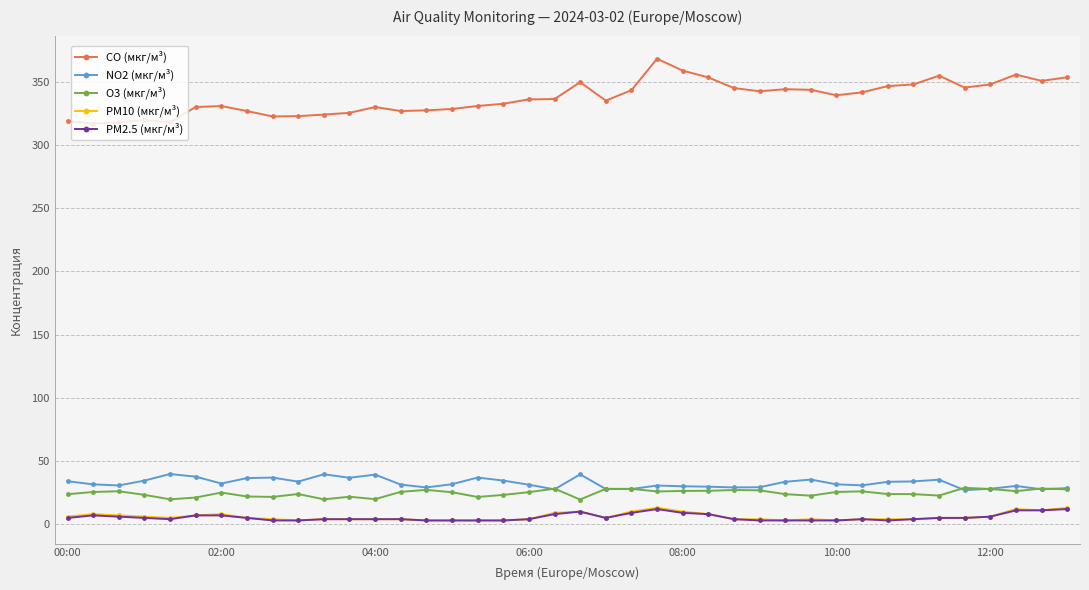

What is the sum of all PM10 (мкг/м³) values?

238.0